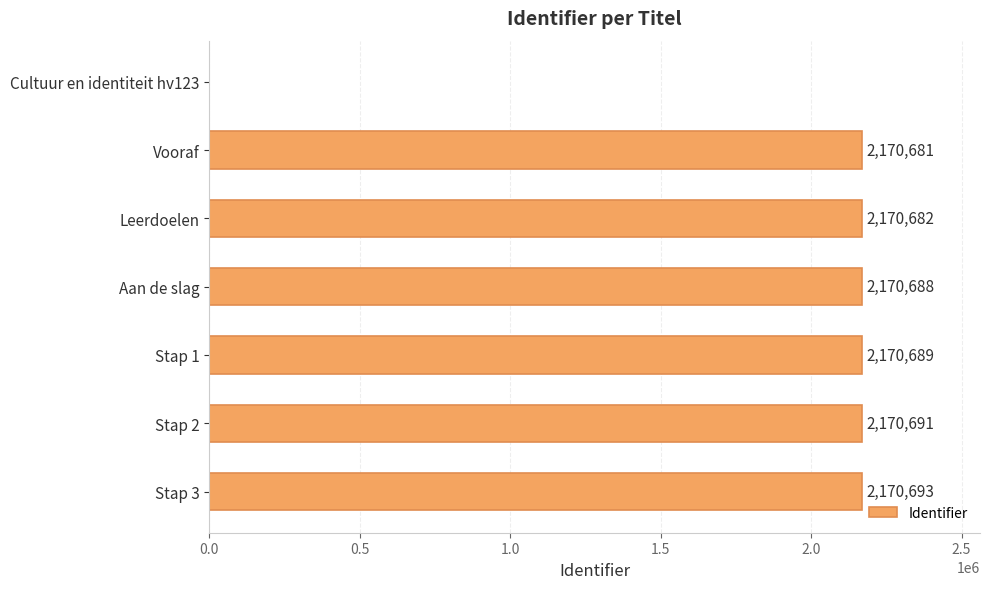

At which label is the value closest to 1085346?

Vooraf